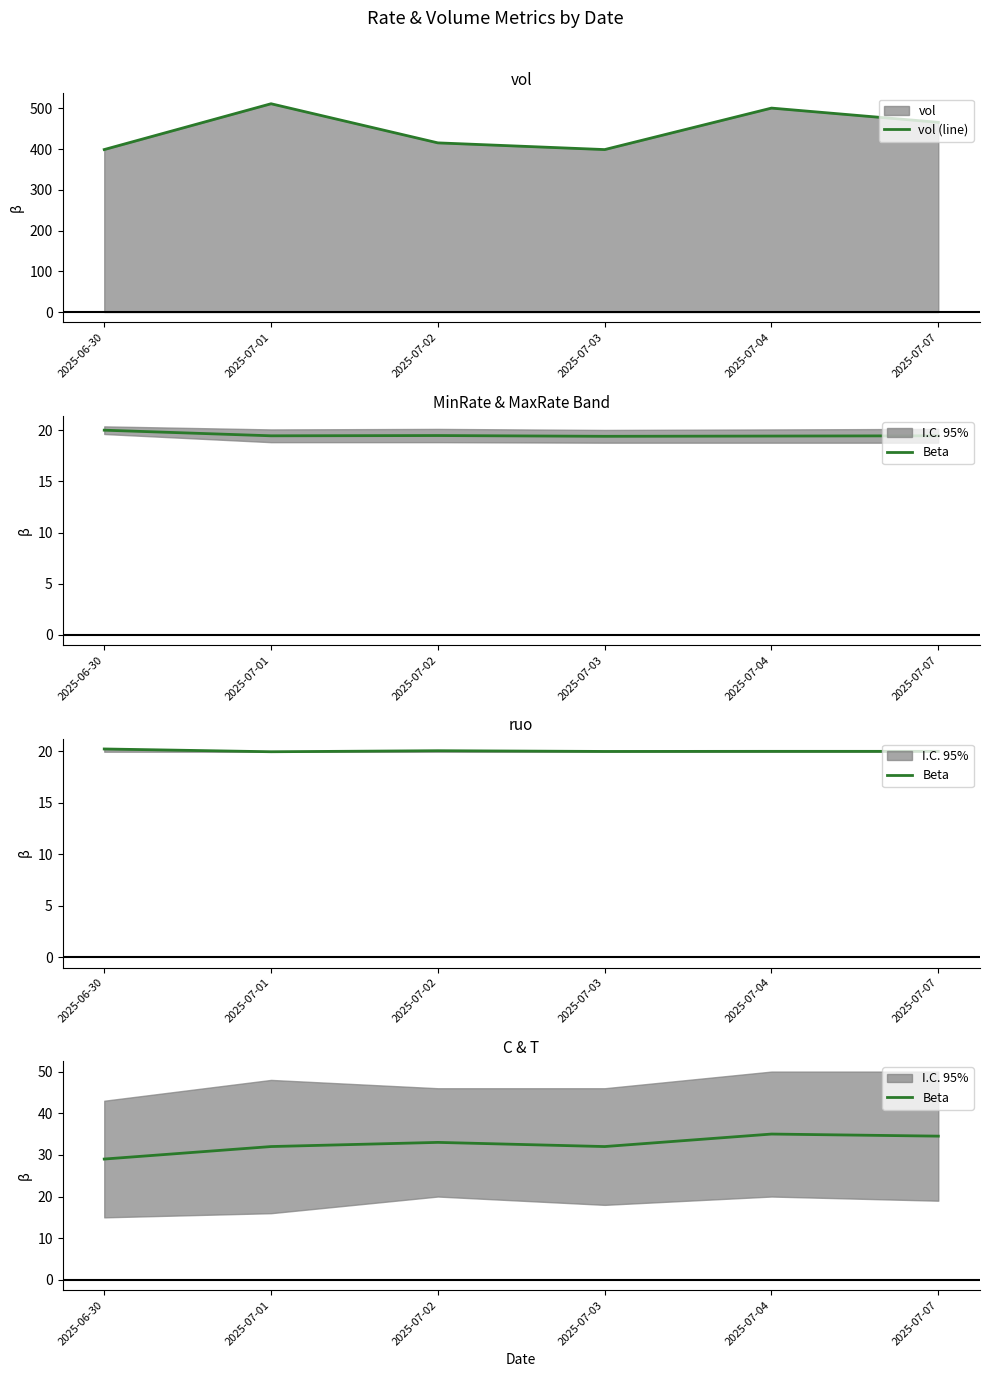

The value of vol (line) at 2025-07-04 is 500.7. True or false?

True